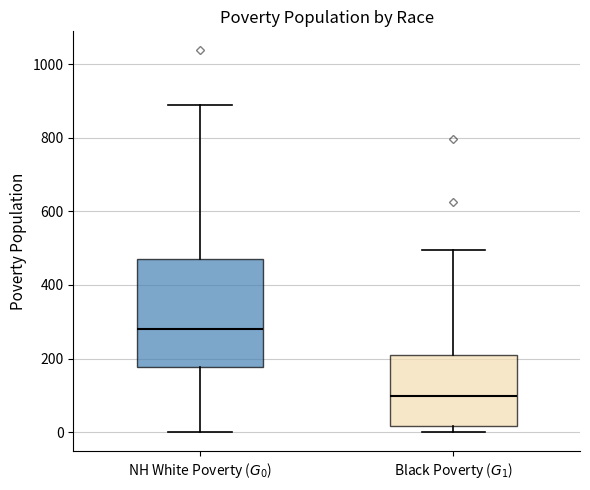

Where does the median line of the box for Black Poverty ($G_1$) sit on the y-axis? The values are not printed on the chart, so give them approximately, as read against the axis.

100